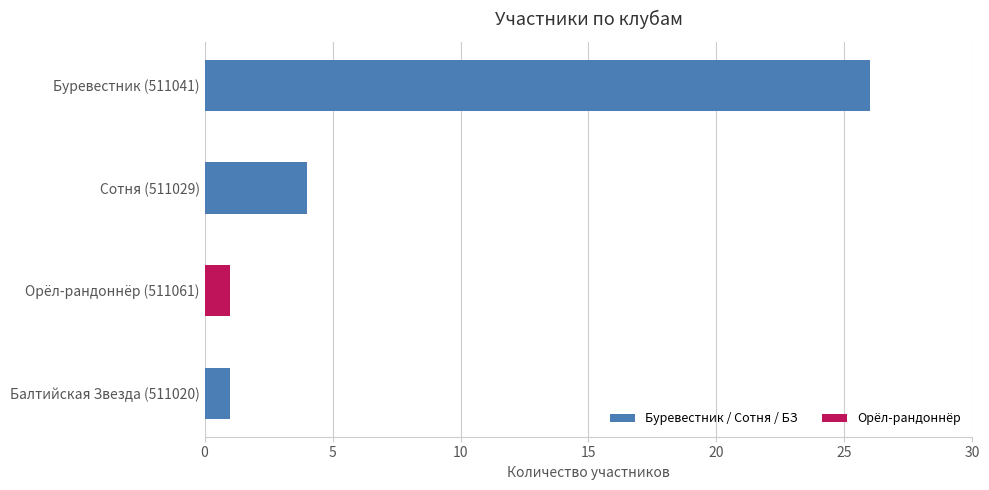

The chart shows a value of 4 at Сотня (511029). True or false?

True